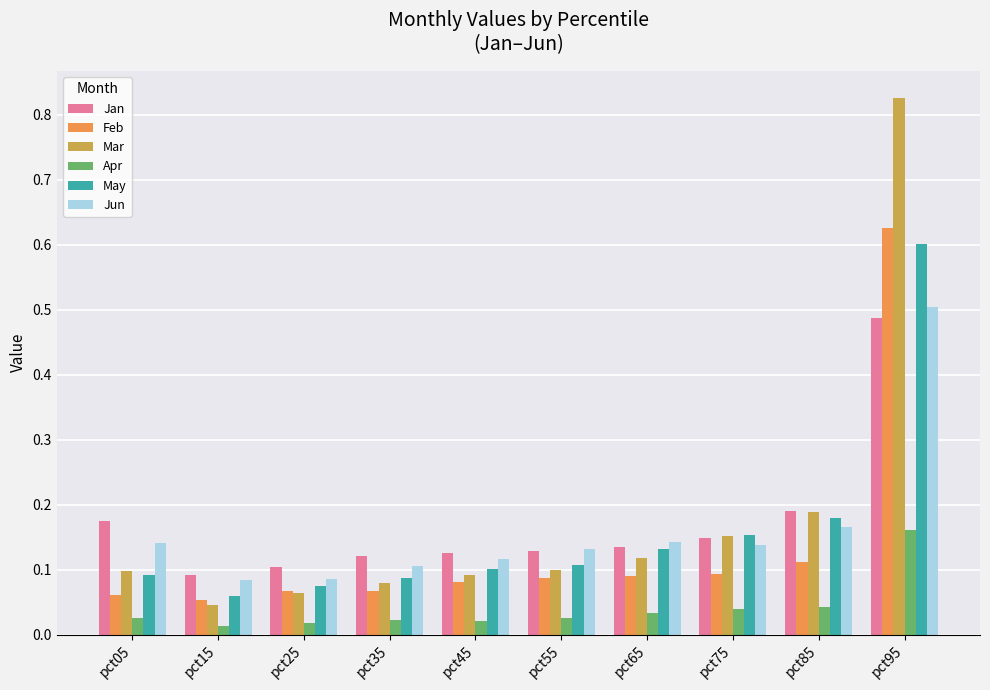

What is the sum of all Feb values?

1.3